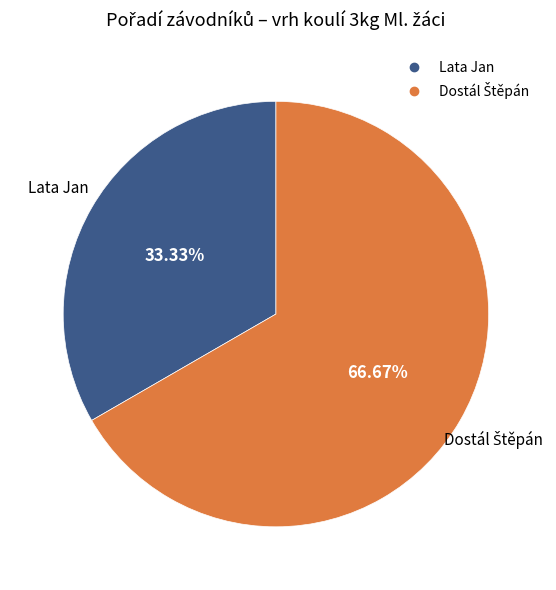

Is it true that Lata Jan is 33% of the pie?

True